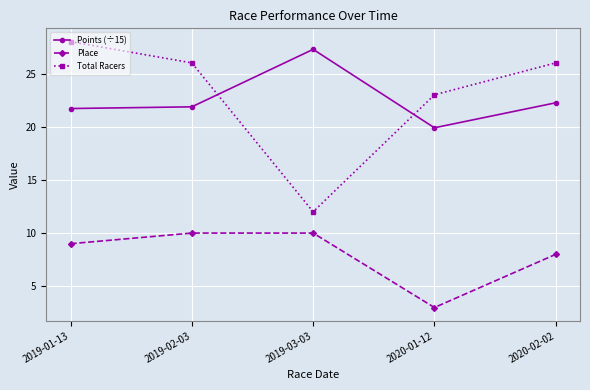

At 2020-01-12, list the series in order from smallest to largest.

Place, Points (÷15), Total Racers